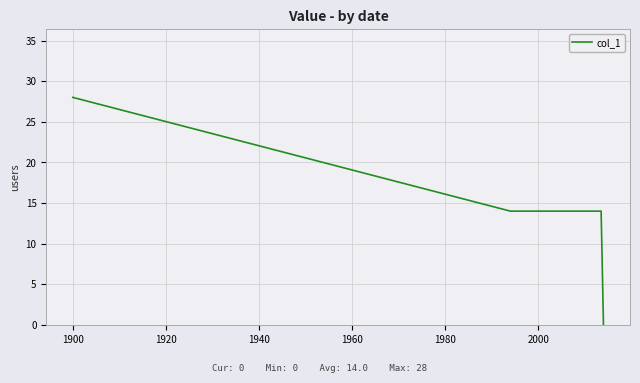

What is the sum of all values?

98